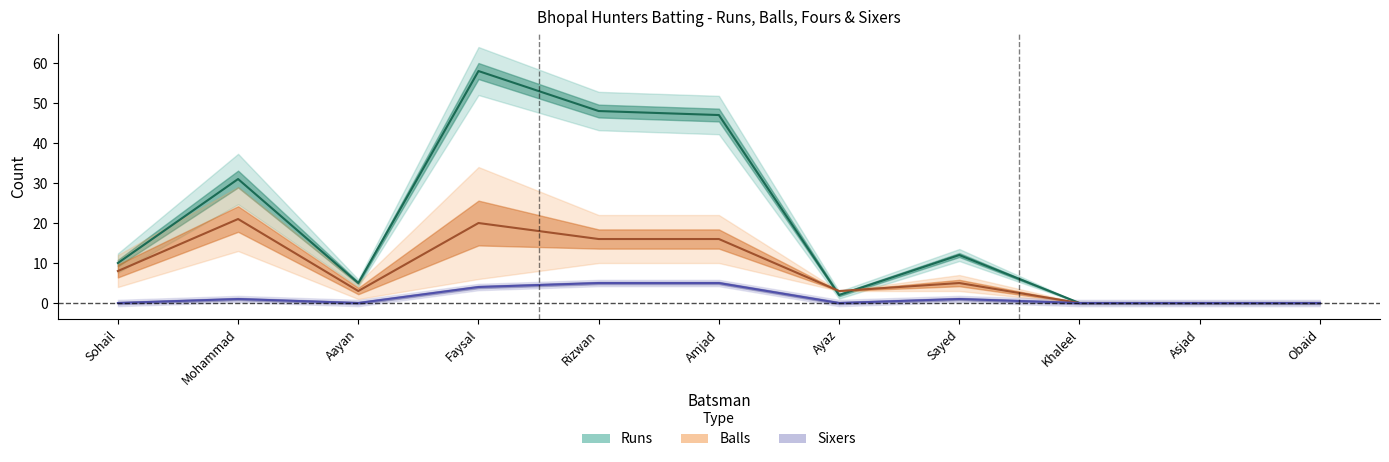

Reading left to right, what are all the values shown in this chart?

Runs: 10	31	5	58	48	47	2	12	0	0	0
Balls: 8	21	3	20	16	16	3	5	0	0	0
Sixers: 0	1	0	4	5	5	0	1	0	0	0